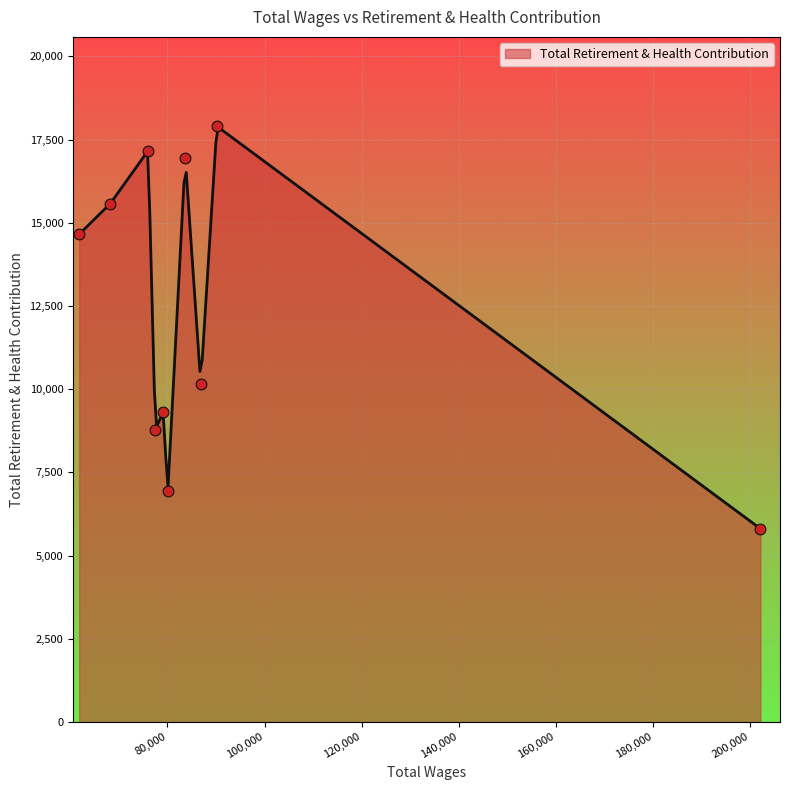

What is the ratio of the value at 86876.0 to the value at 83689.0?

0.6